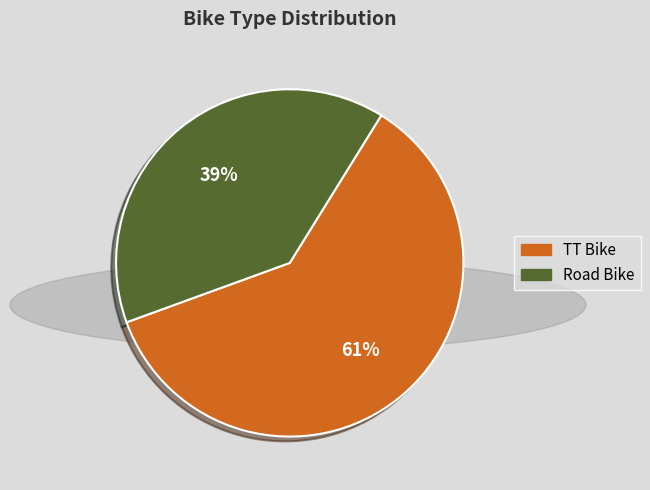

To the nearest percent, what is the average slice percentage?

50%